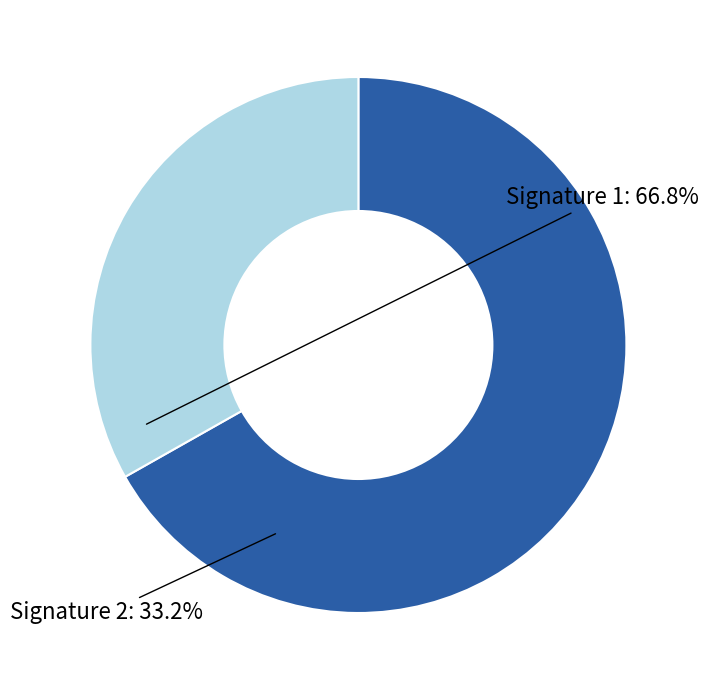

Does Signature 1 represent more than half of the total?

Yes